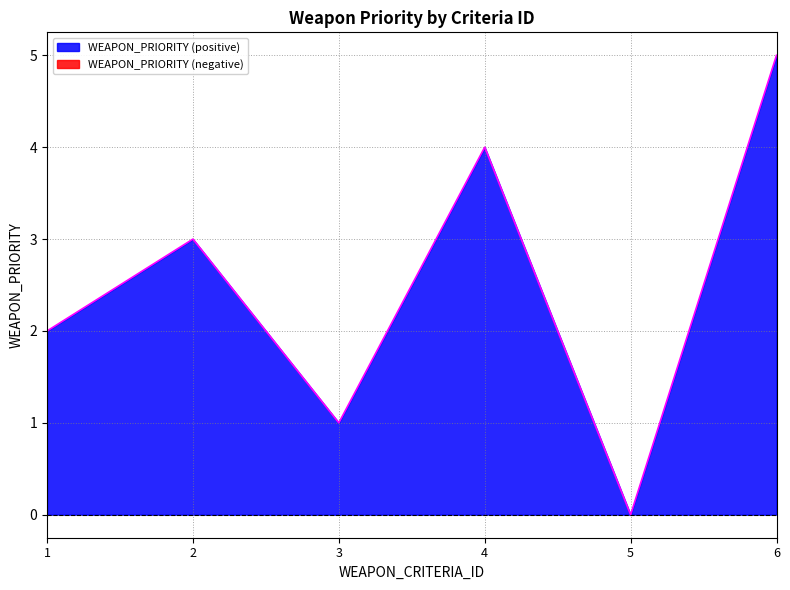

At which label does the data first exceed 3?

4